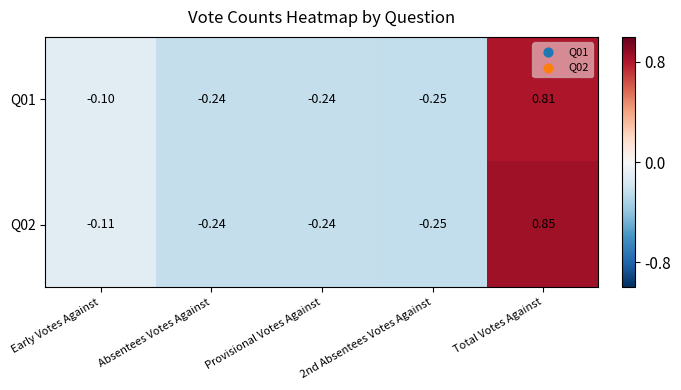

How many data points does each series have?

5